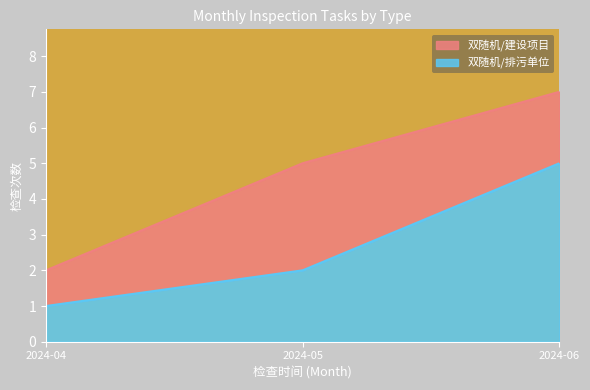

What is the difference between the values at 2024-04 and 2024-06?

4